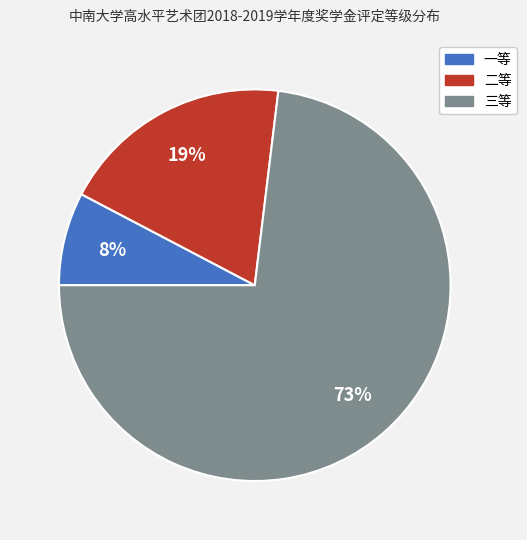

True or false: 一等 accounts for 8% of the total.

True